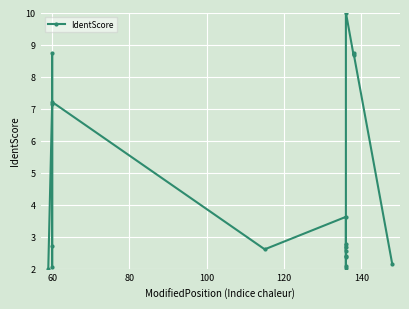

Reading right to left, what are all the values shown in this chart?

2.1	8.7	8.7	10.0	2.0	2.1	2.4	2.4	2.7	2.8	2.6	3.6	2.6	7.2	2.0	2.7	8.7	7.1	2.0